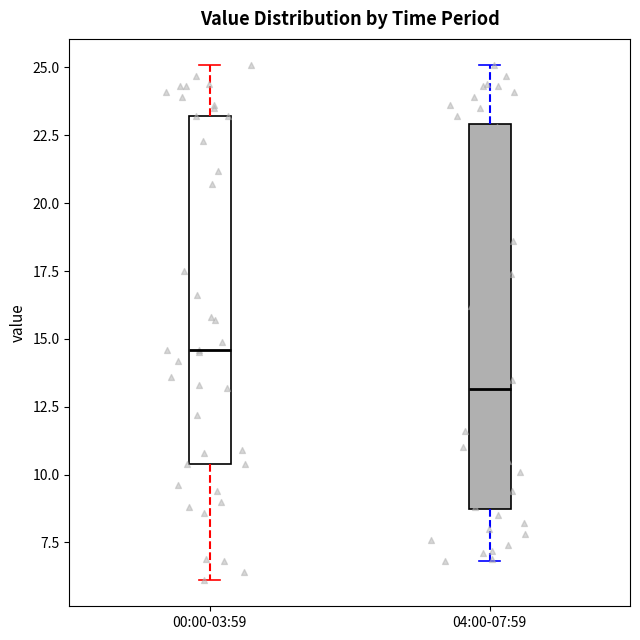

Which box is the tallest, from its lower edge to its upper edge?

04:00-07:59